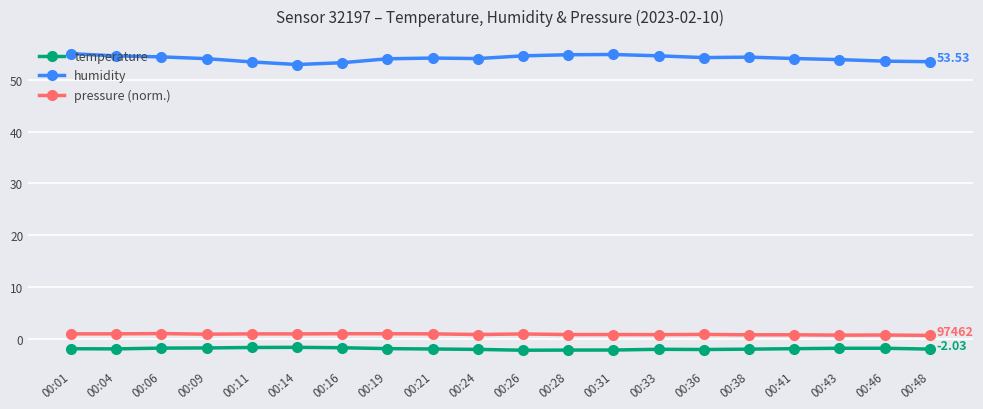

What is the greatest value displayed?

55.1